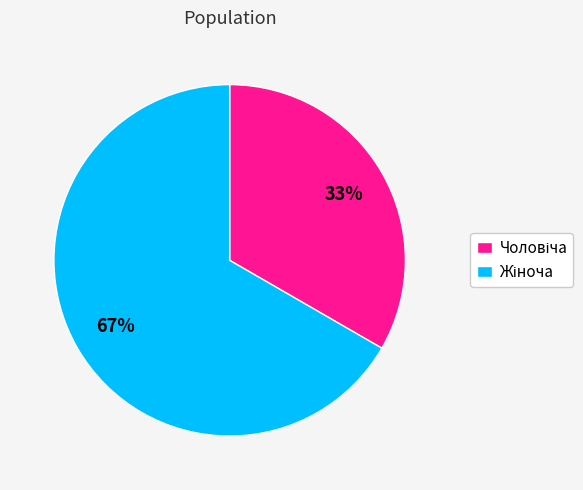

To the nearest percent, what is the average slice percentage?

50%